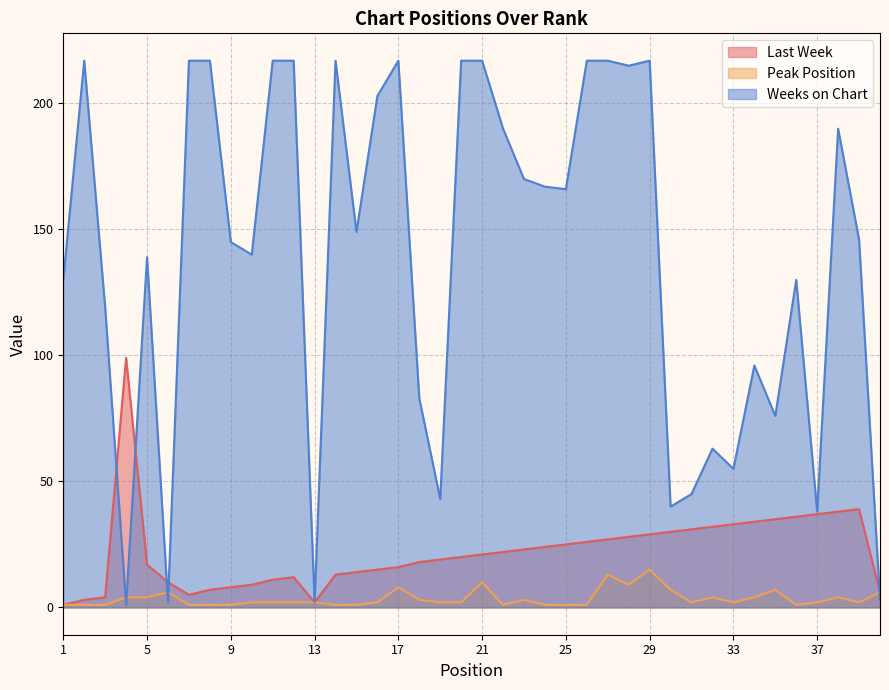

At which category is the sum across all series the highest?

29